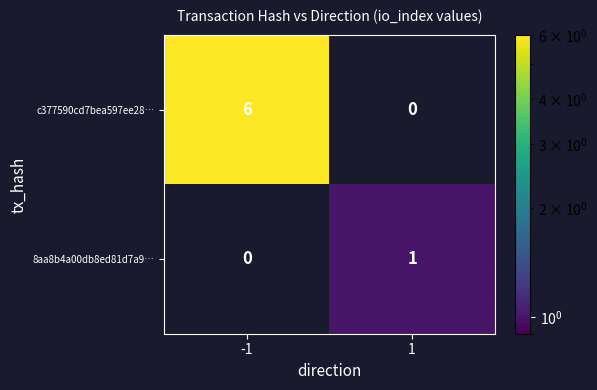

Is it true that 8aa8b4a00db8ed81d7a9… equals 0 at 1?

False